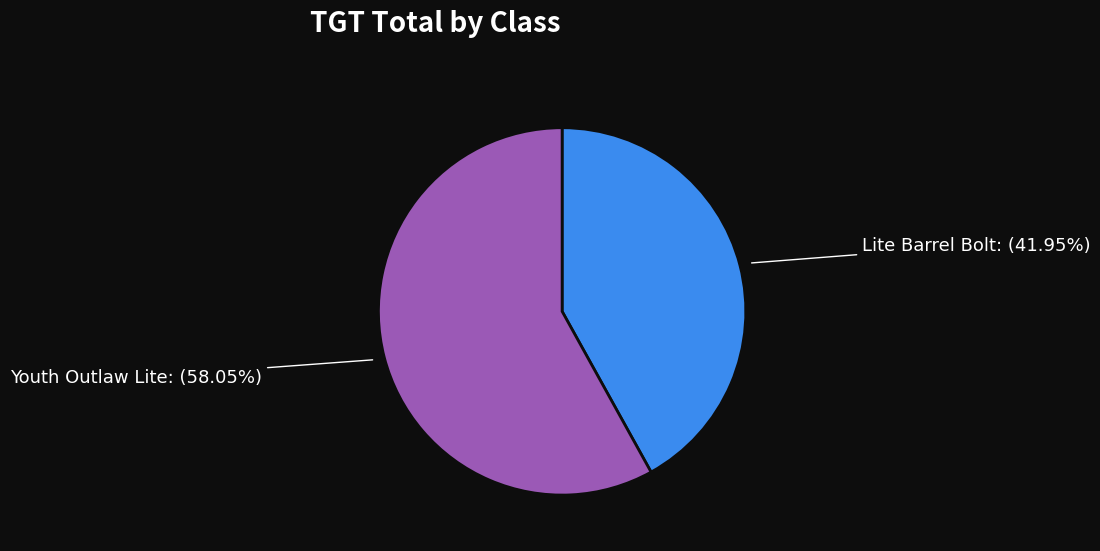

Is Youth Outlaw Lite: (58.05%) the majority of the pie?

Yes